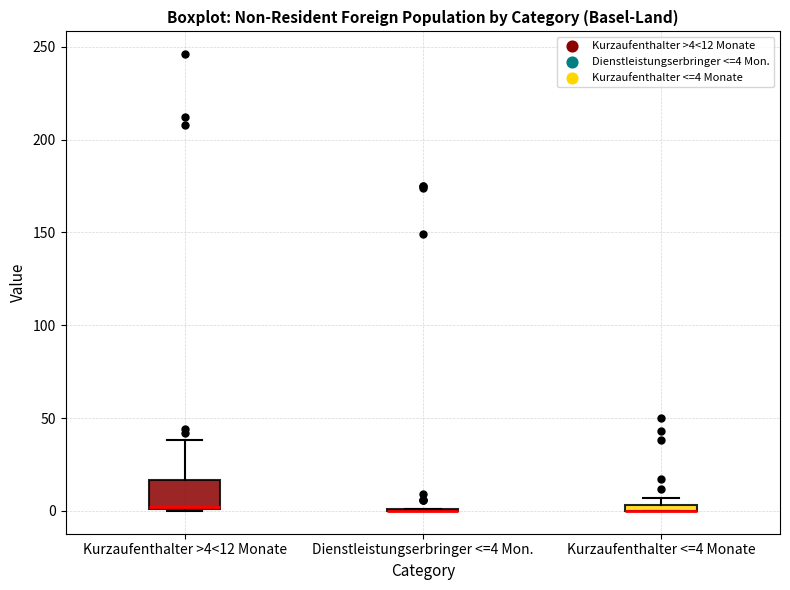

Which box is the tallest, from its lower edge to its upper edge?

Kurzaufenthalter >4<12 Monate